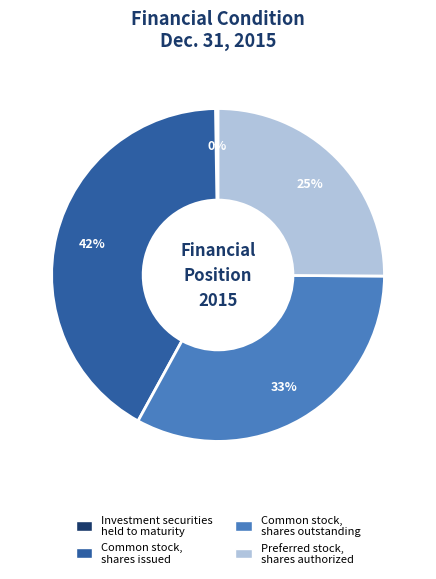

Which slice is the largest?

Common stock, shares issued